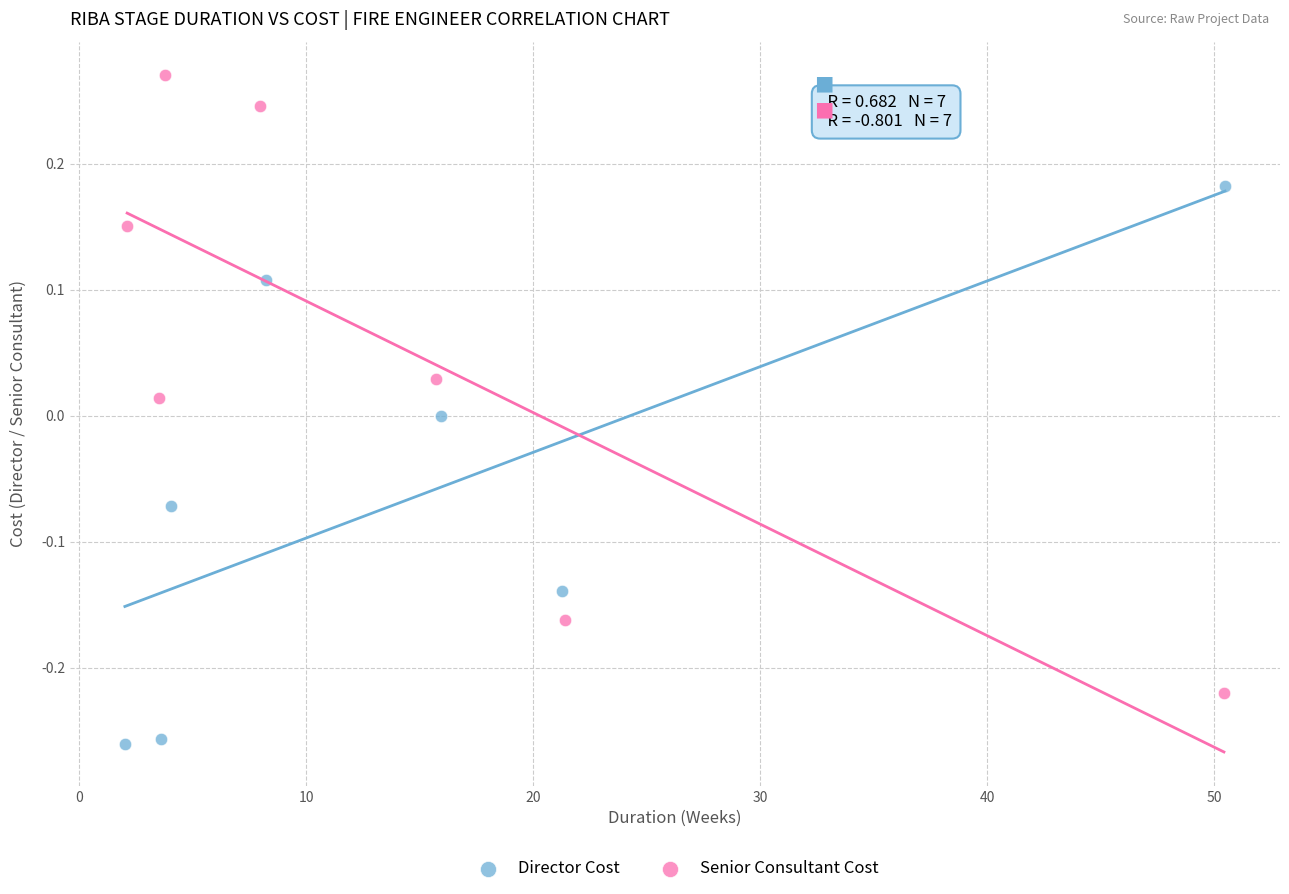

Which series contains the highest Y value?

Senior Consultant Cost